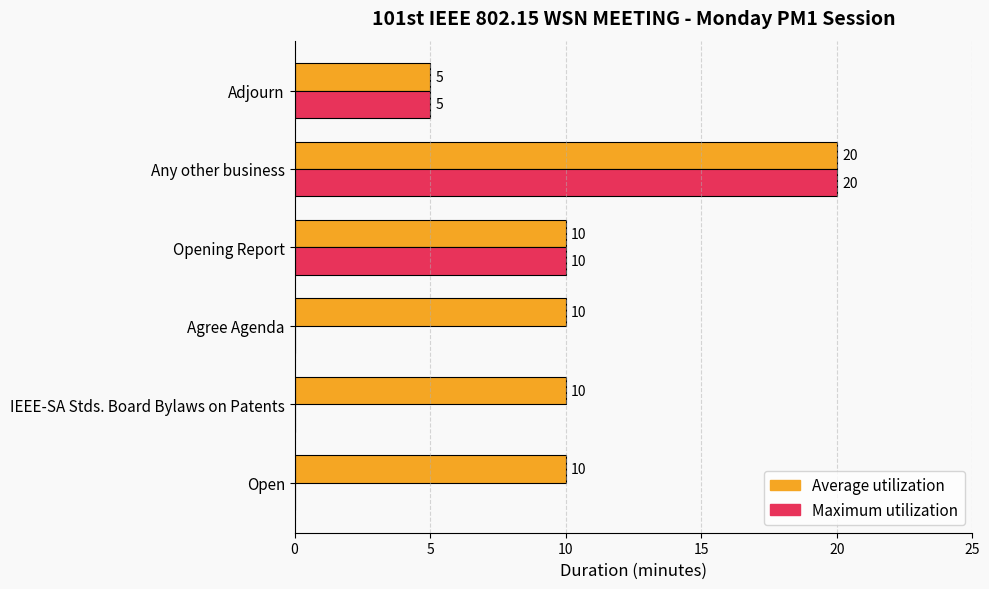

What is the sum of all Maximum utilization values?

35